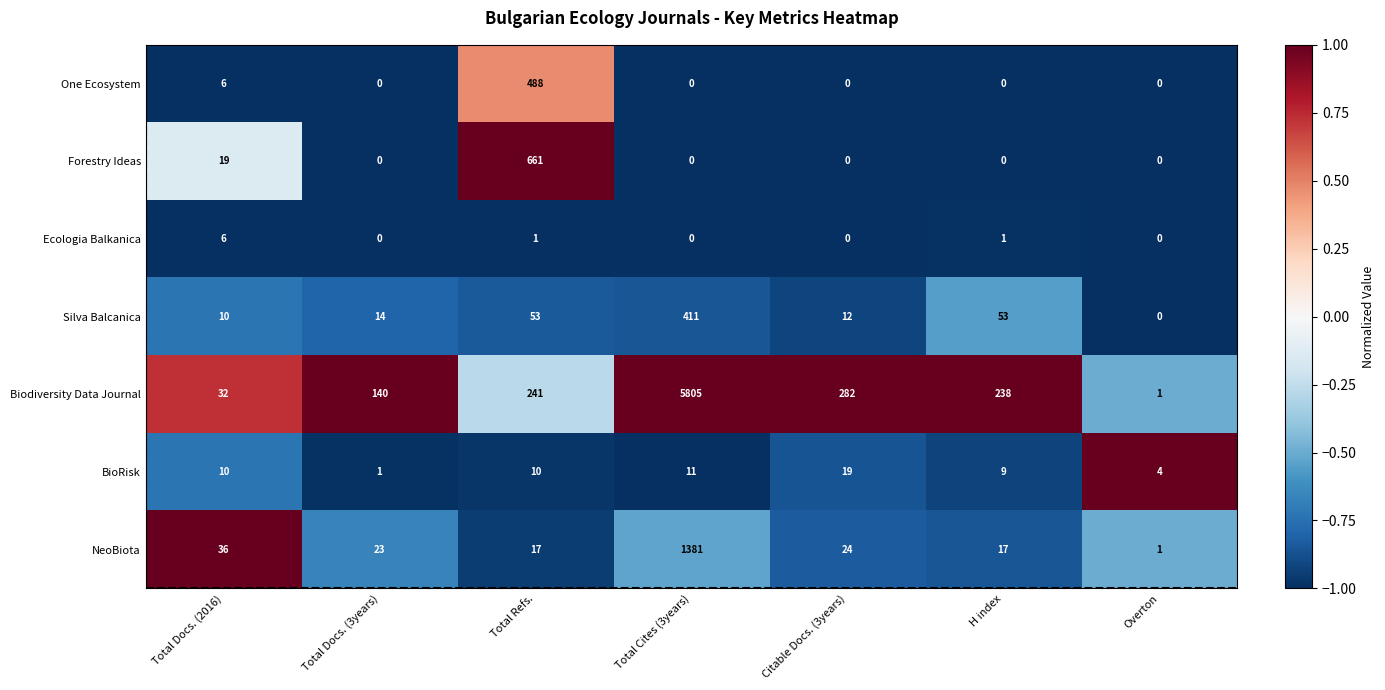

The One Ecosystem series shows 152 at Total Docs. (3years). True or false?

False